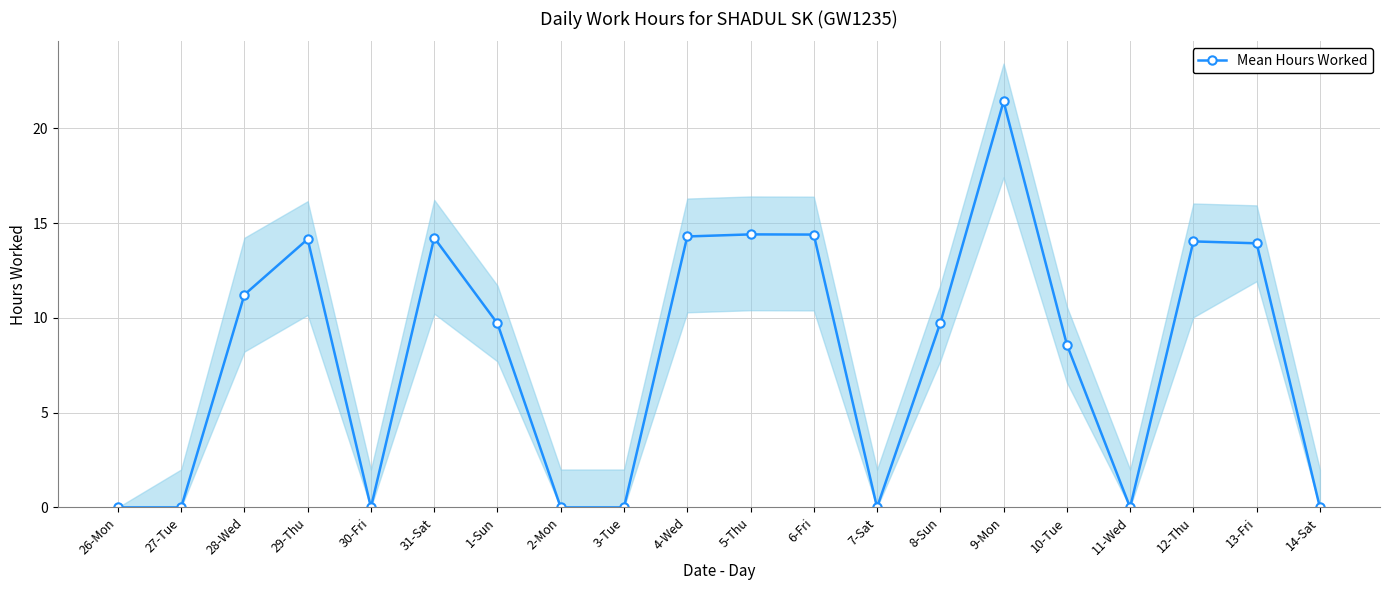

True or false: the data shows 0.0 at 30-Fri.

True